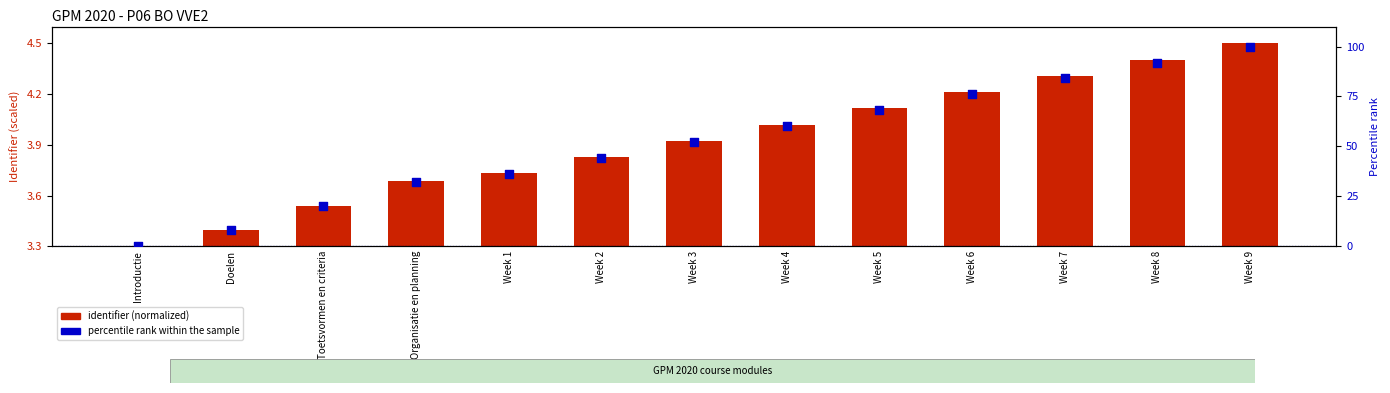

At which category is the sum across all series the highest?

Week 9